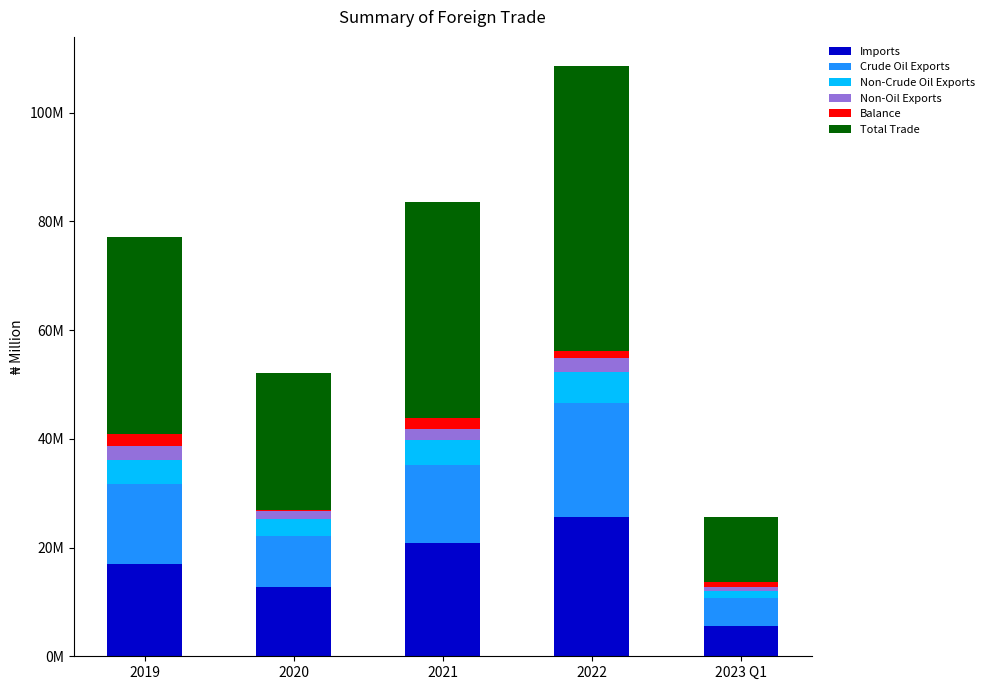

Is it true that Total Trade equals 39751753.7 at 2021?

True